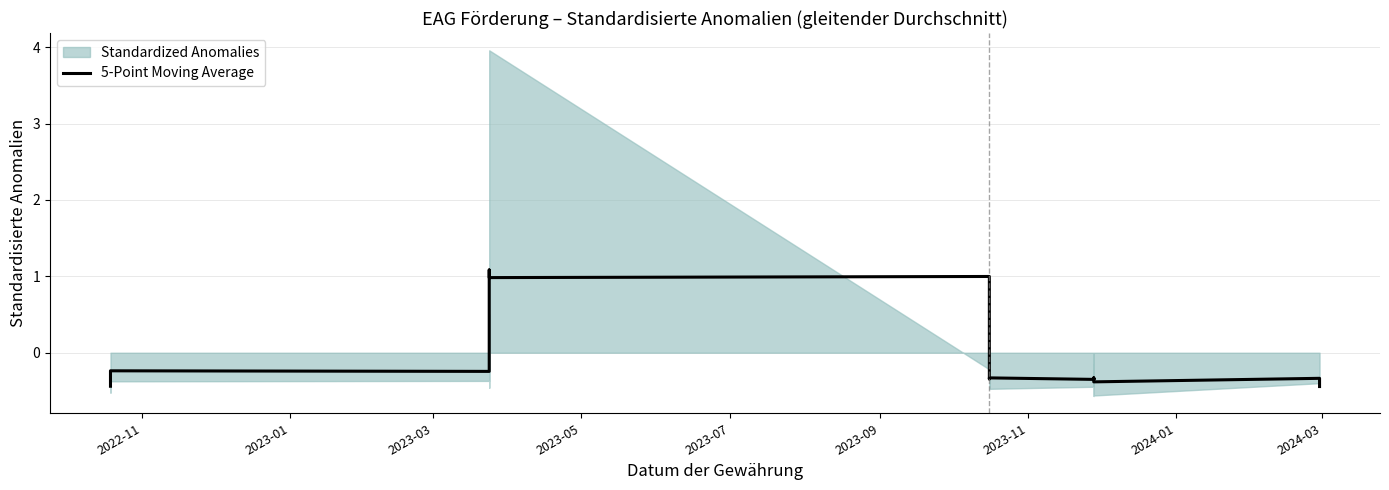

How many interior local valleys (lower than both neighbors) does the data have?

6